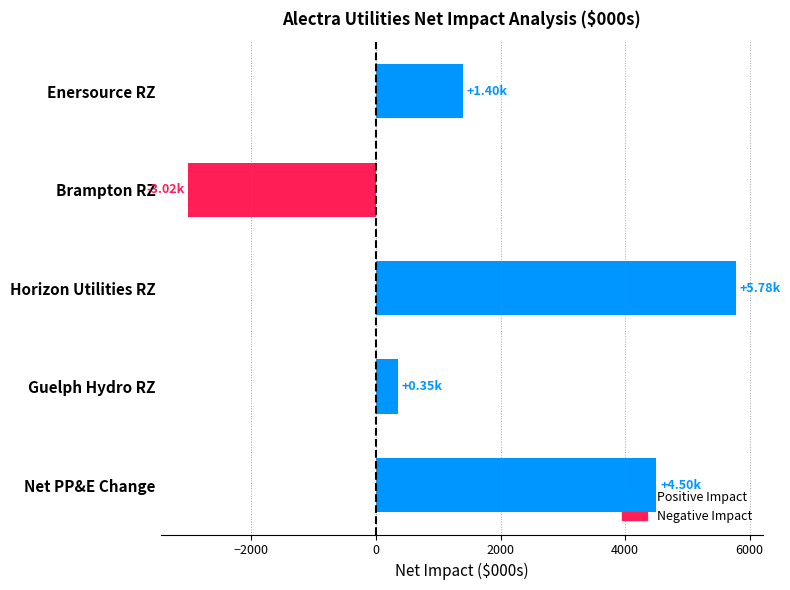

Which label corresponds to the smallest value in the chart?

Brampton RZ